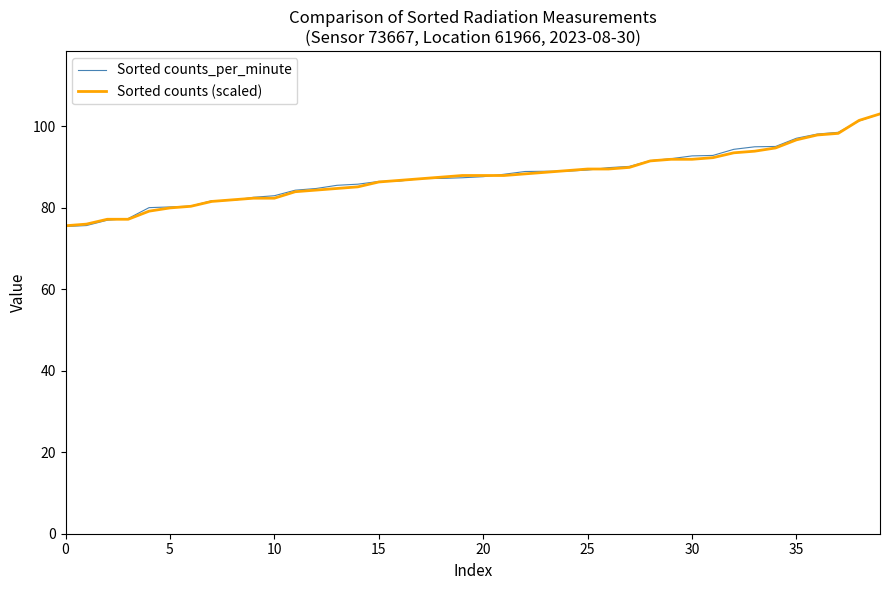

What is the maximum value for Sorted counts_per_minute?

103.1